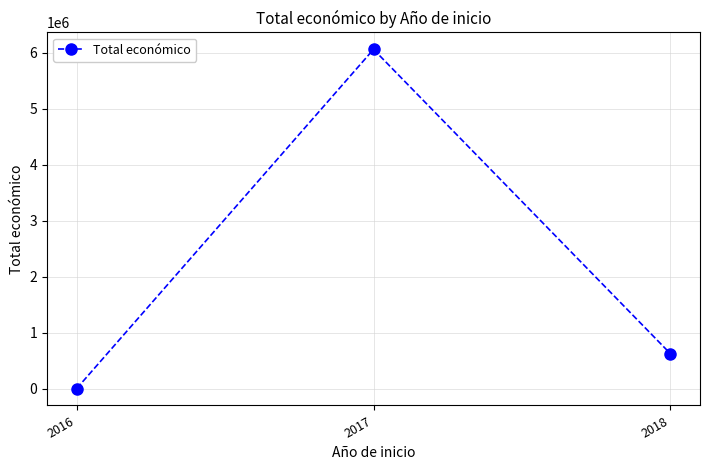

How many values are below 629495?

1